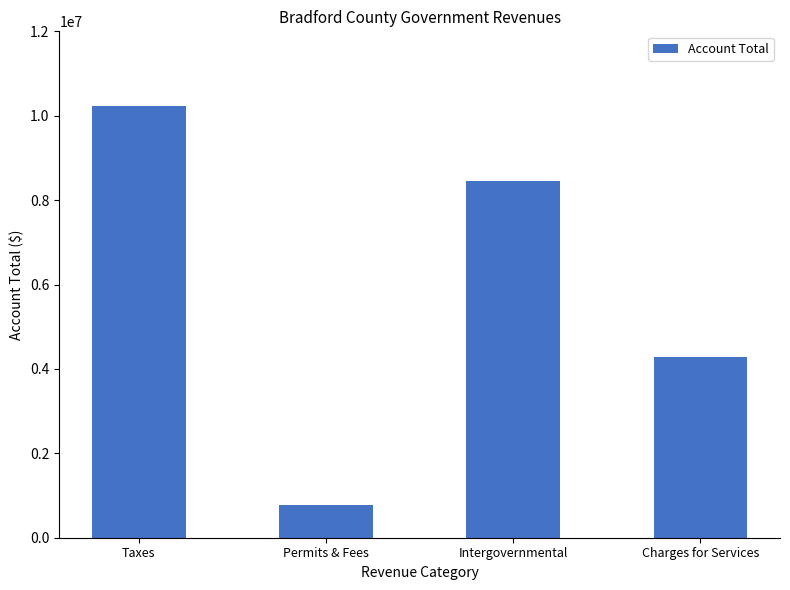

Reading left to right, list all the values displayed in this chart.

Taxes=10223465	Permits & Fees=768950	Intergovernmental=8447325	Charges for Services=4285389